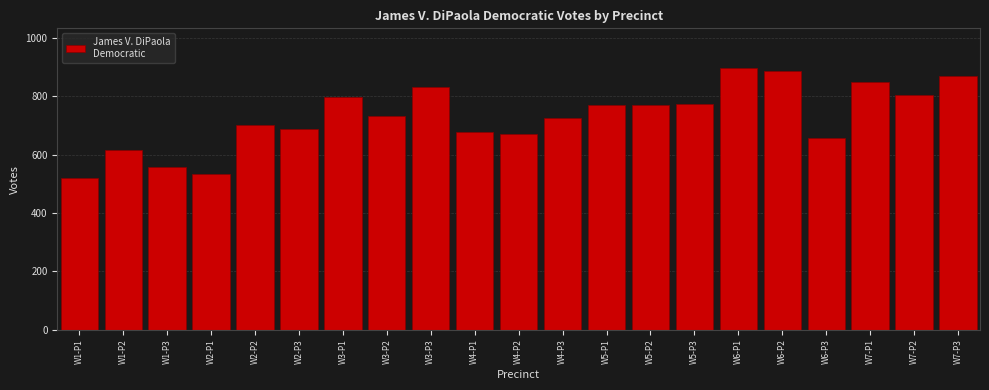

What value does the data have at W3-P2?

734